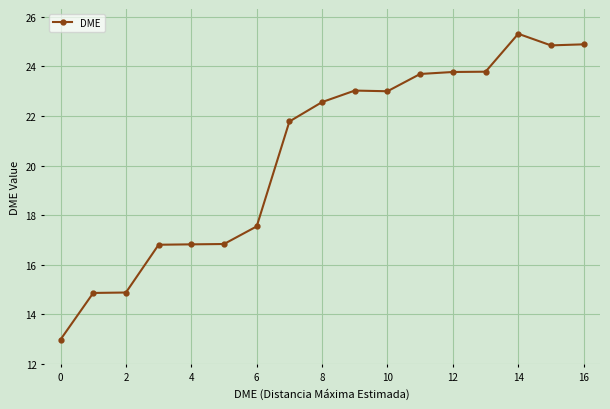

What is the average value?

20.4